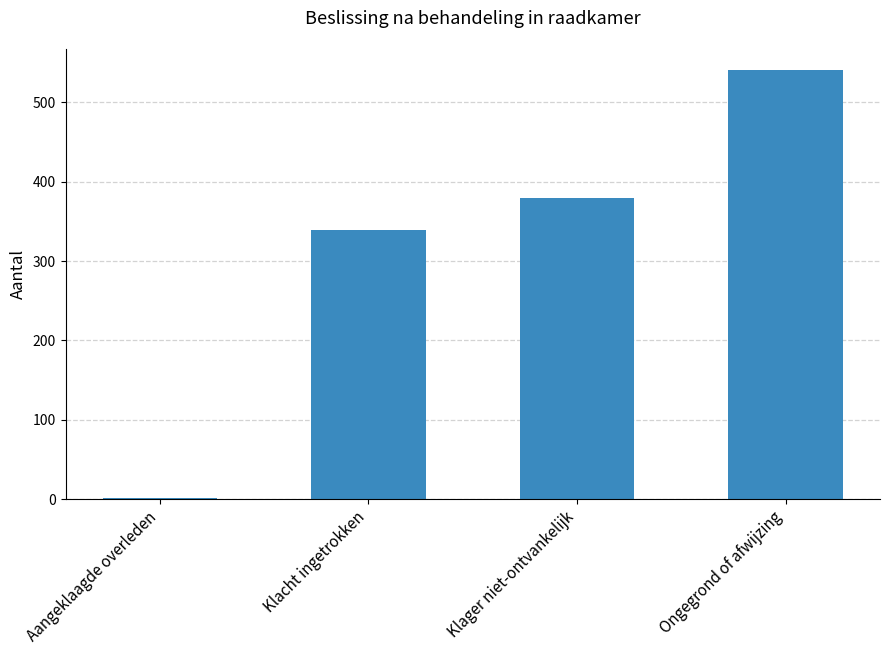

Is it true that the value at Klager niet-ontvankelijk is 196?

False